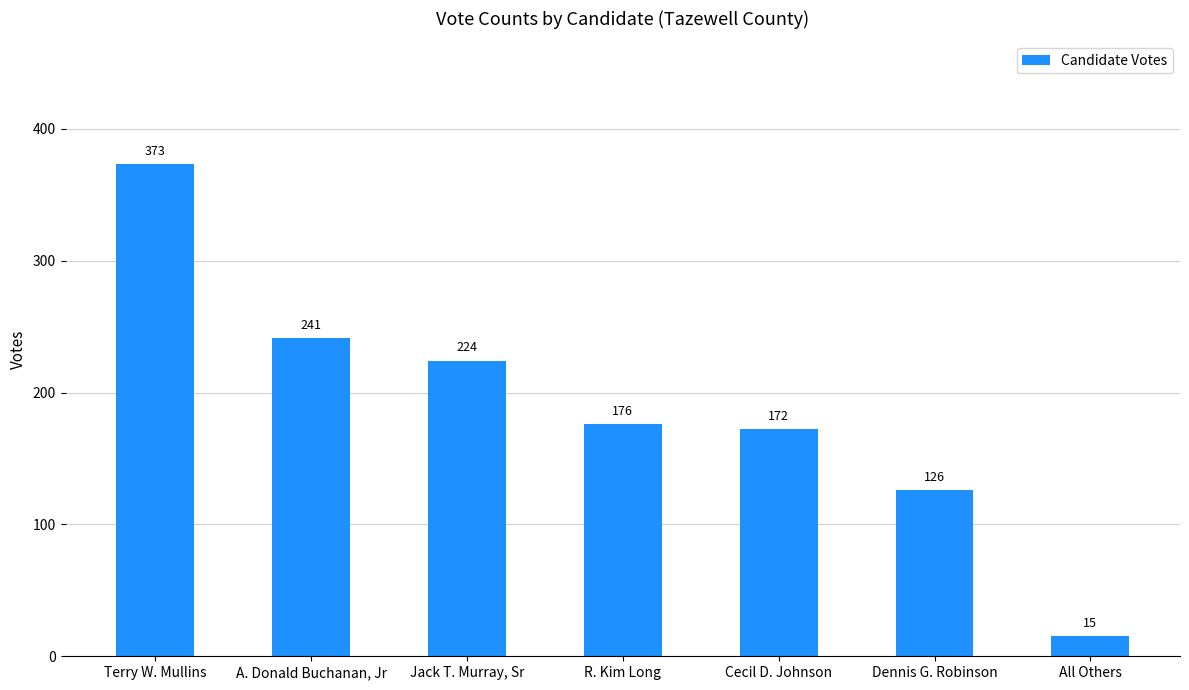

What is the sum of all values?

1327